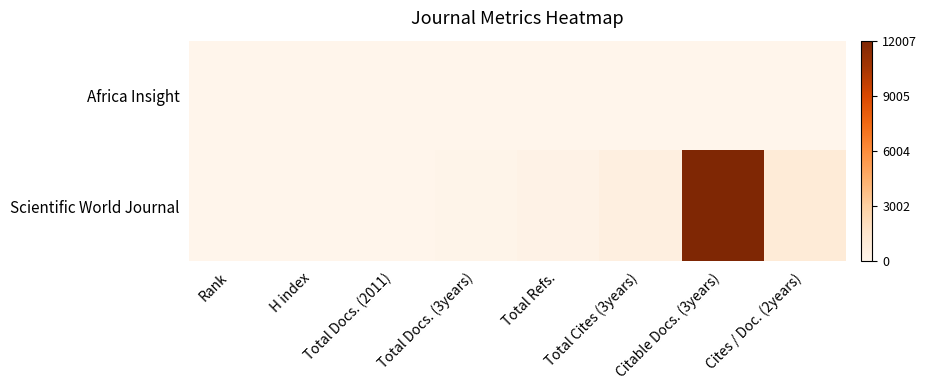

Reading right to left, transcribe all the data shown in this chart.

Africa Insight: Cites / Doc. (2years)=0.0	Citable Docs. (3years)=0.0	Total Cites (3years)=0.0	Total Refs.=0.0	Total Docs. (3years)=0.0	Total Docs. (2011)=0.0	H index=0.0	Rank=0.0
Scientific World Journal: Cites / Doc. (2years)=0.1	Citable Docs. (3years)=1.0	Total Cites (3years)=0.0	Total Refs.=0.0	Total Docs. (3years)=0.0	Total Docs. (2011)=0.0	H index=0.0	Rank=0.0